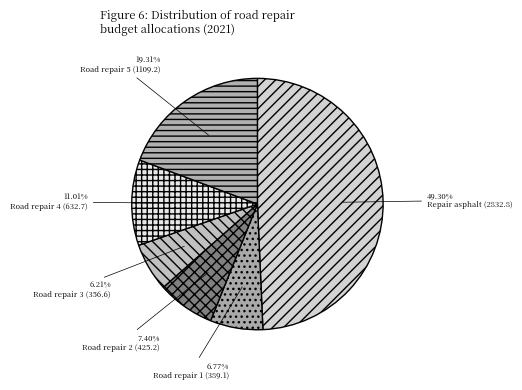

Which slice is the smallest?

Road repair 3 (356.6)